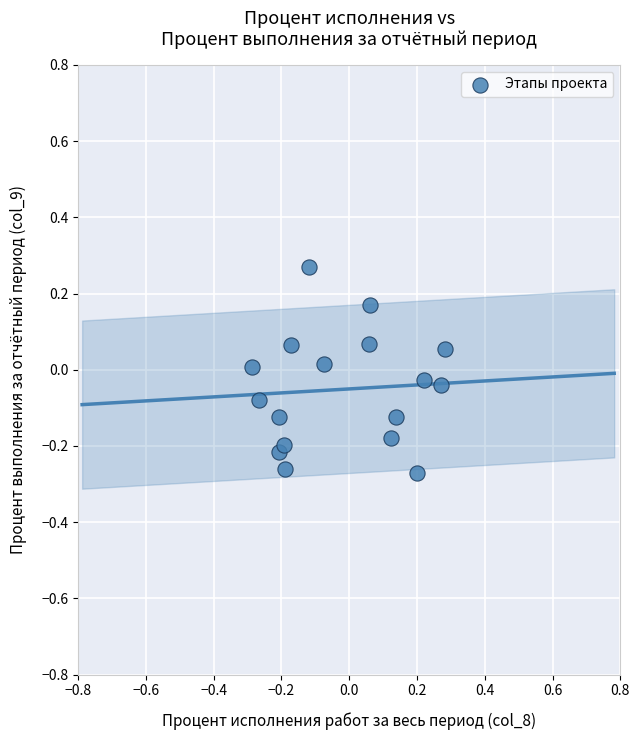

What is the range of Y values (max minus min)?

0.5